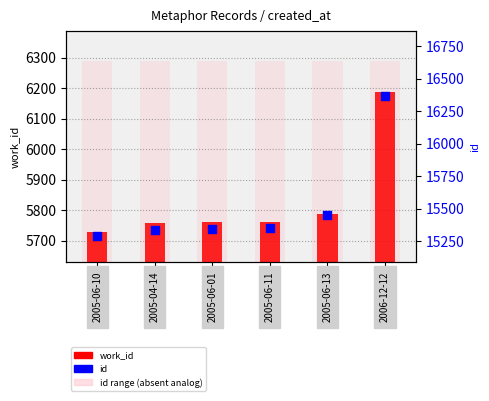

Which series has the widest spread of Y values?

id